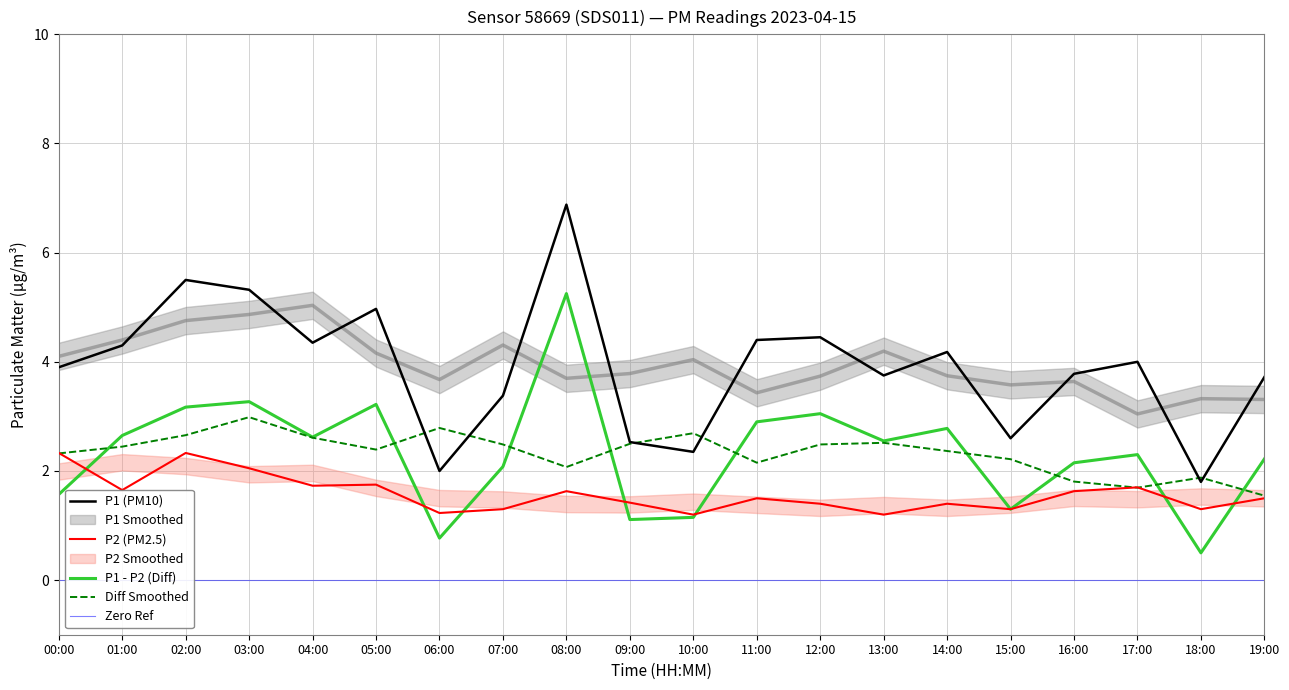

Is the value of P2 (PM2.5) at 13:00 greater than the value of P1 - P2 (Diff) at 13:00?

No